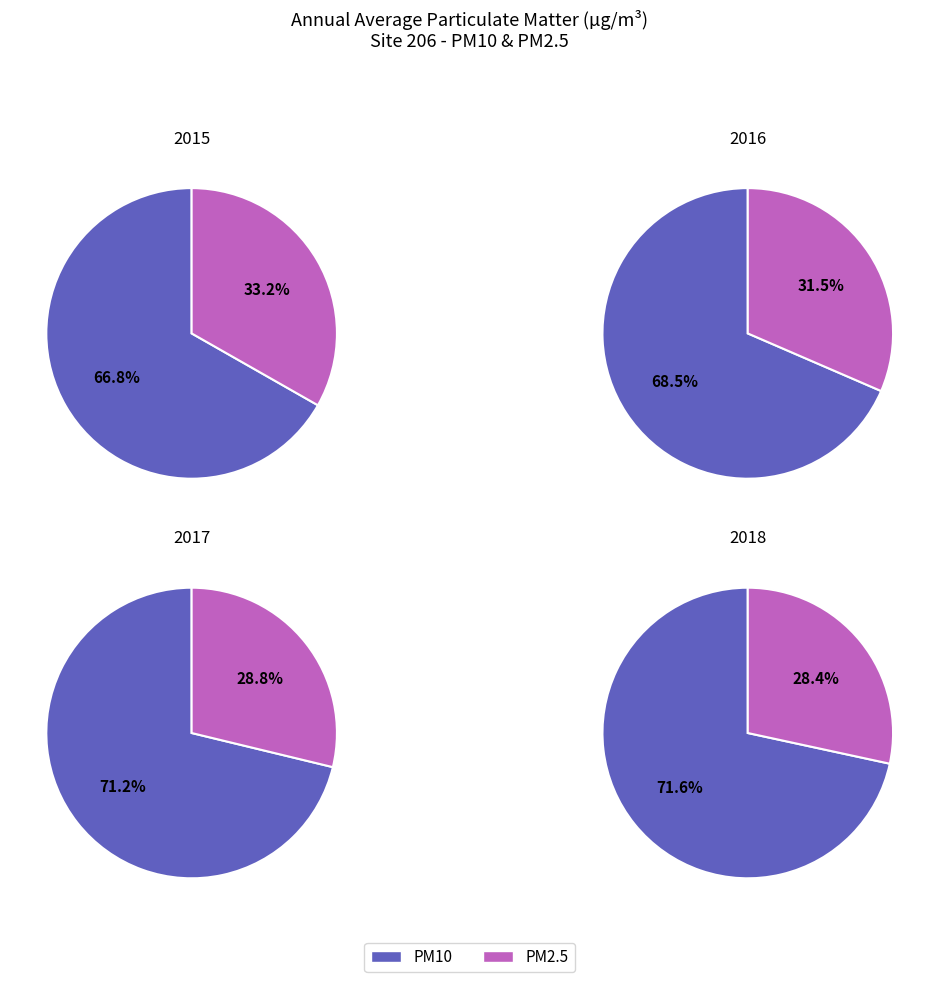

The PM2.5 2015 slice represents 2% of the pie. True or false?

False